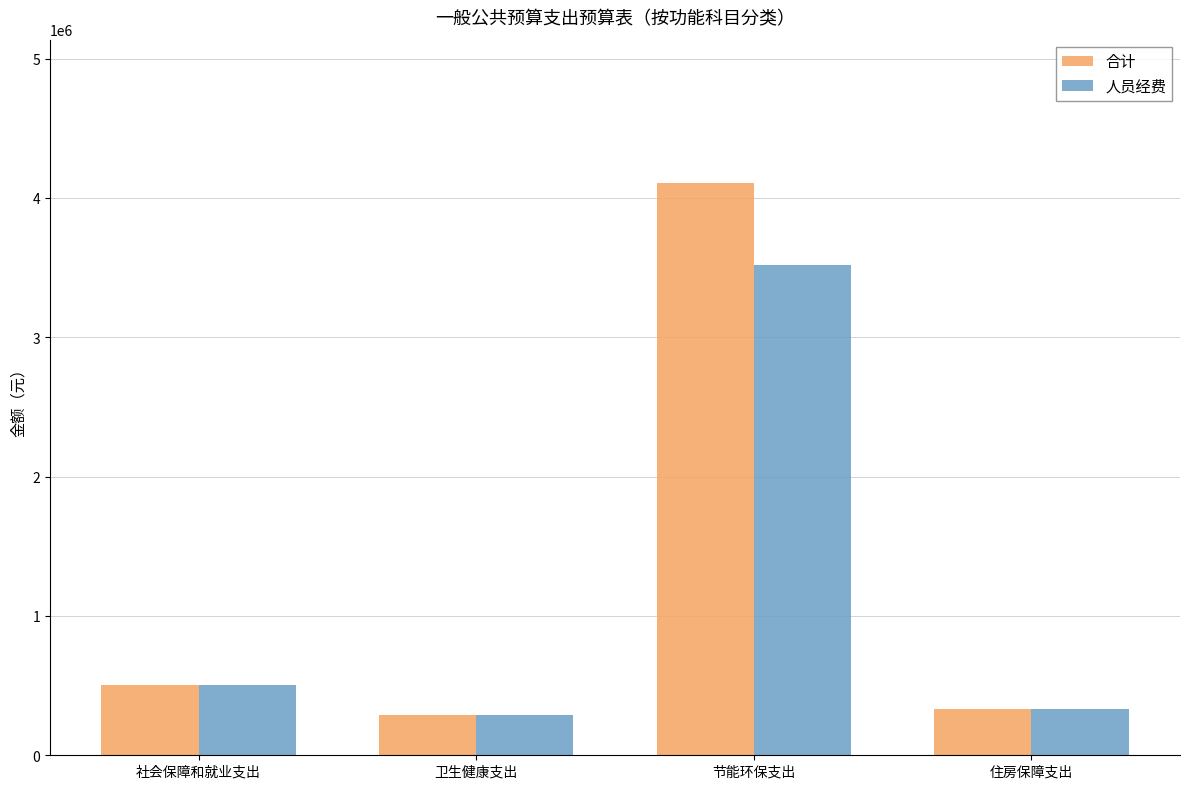

Reading left to right, extract all data points from this chart.

合计: 506310.2	287238.9	4108725.0	329640.5
人员经费: 505710.2	287238.9	3517570.3	329640.5